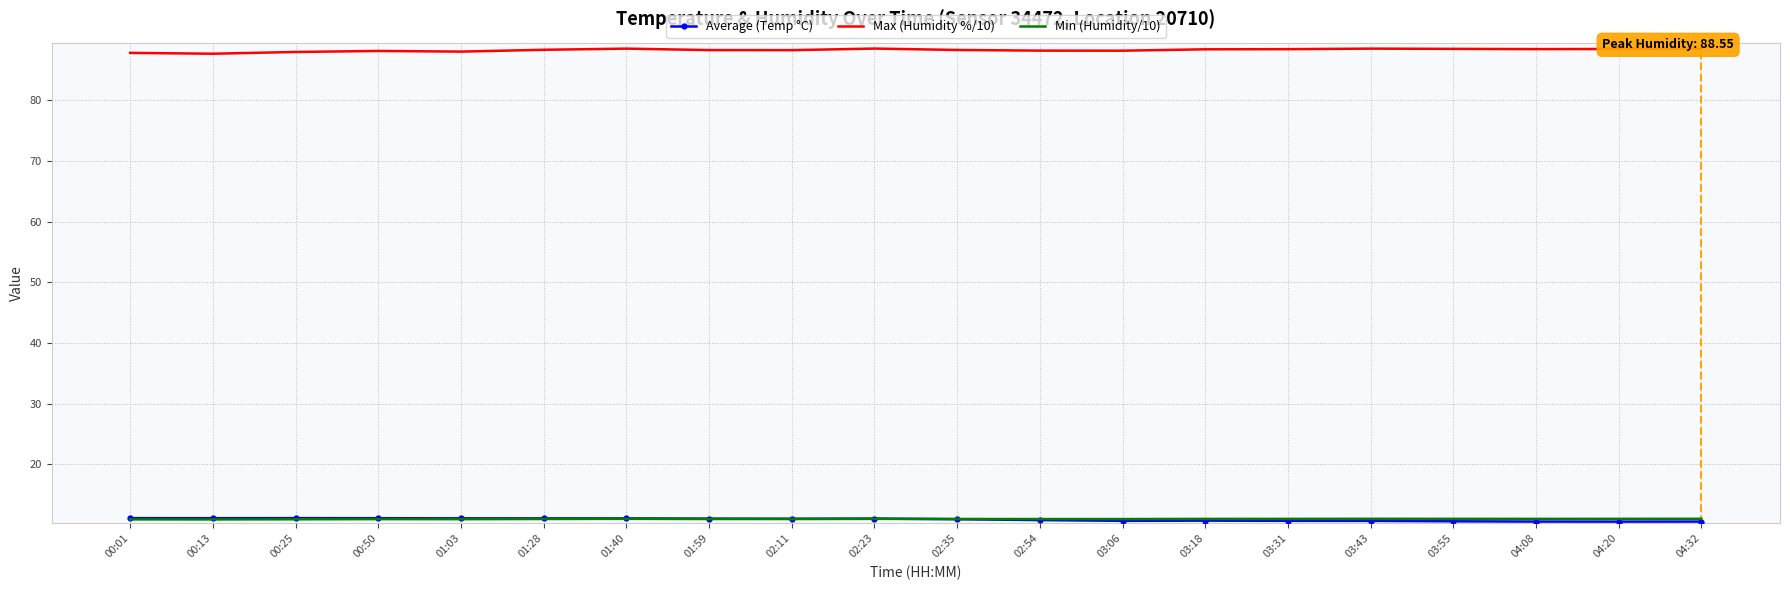

What position from the left is 00:13?

2